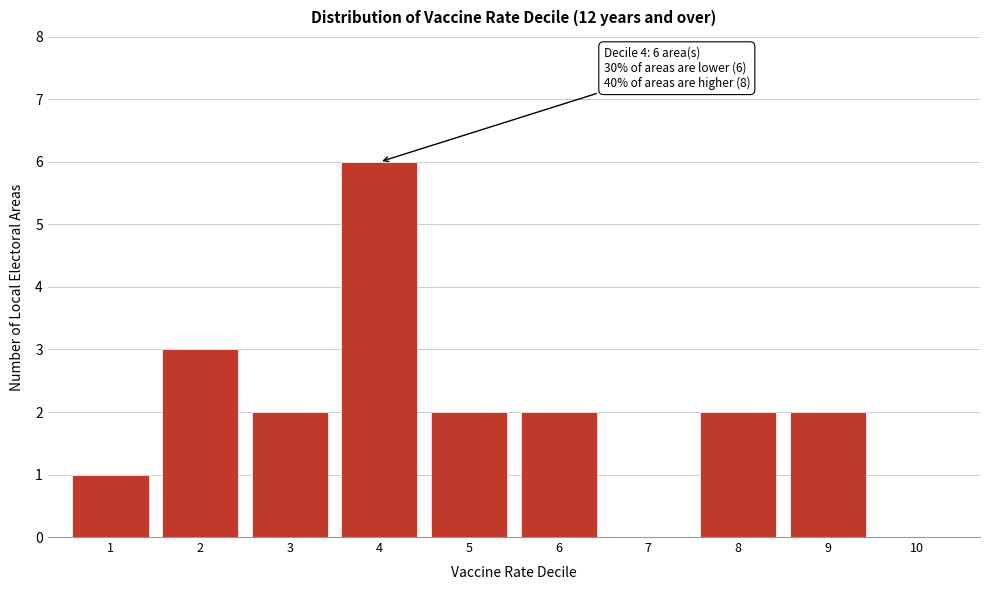

Reading right to left, list all the values displayed in this chart.

10=0	9=2	8=2	7=0	6=2	5=2	4=6	3=2	2=3	1=1